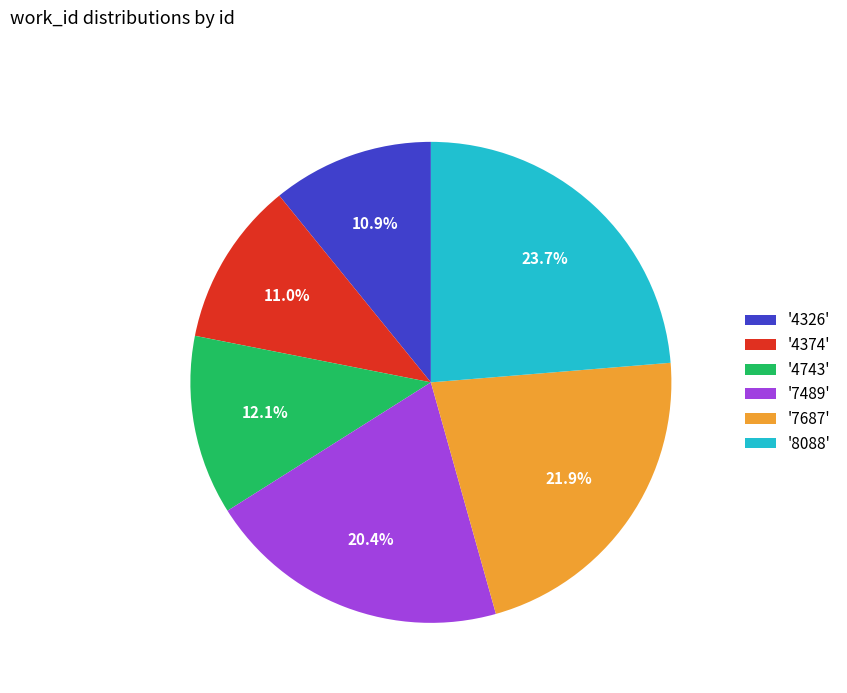

Which slice is the largest?

'8088'